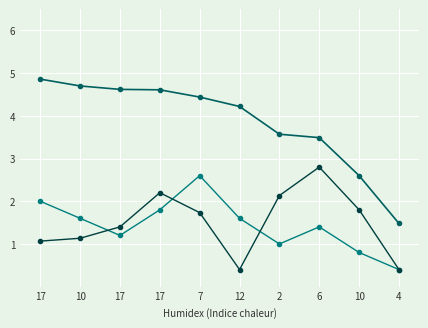

The col_10 series shows 2.4 at 6. True or false?

False